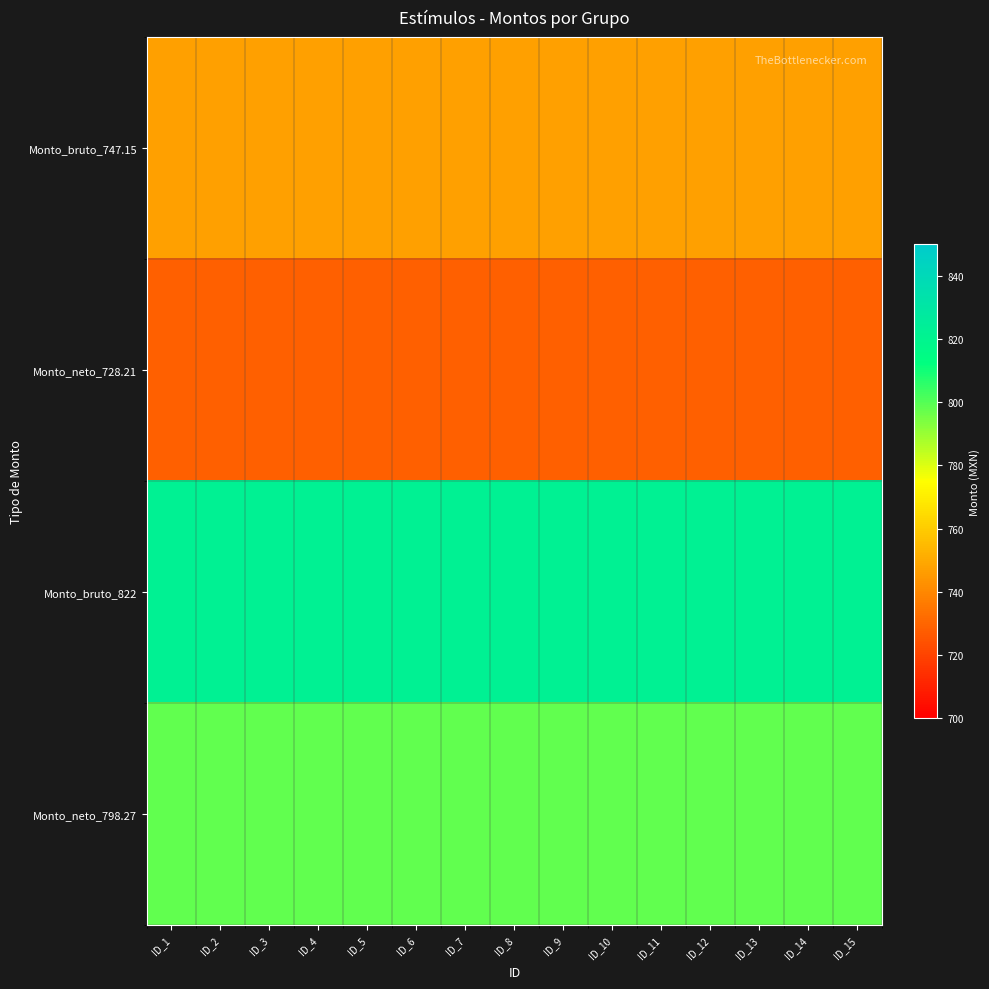

What is the difference between the highest and lowest values at ID_6?

93.8